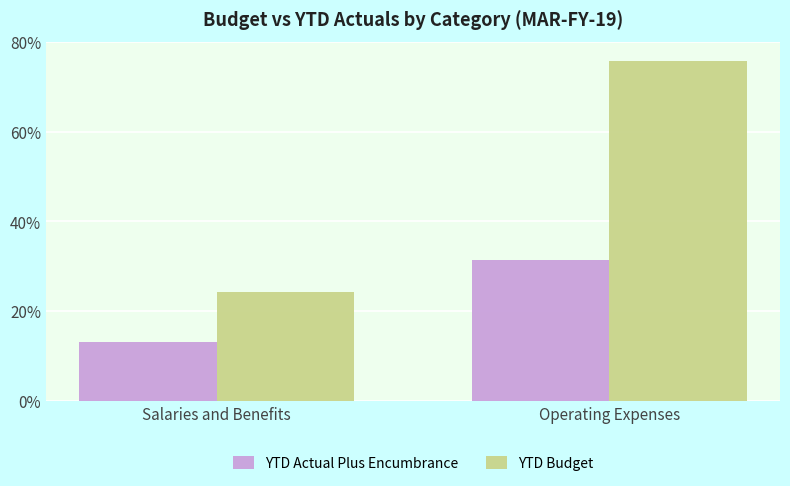

Are the bars horizontal?

No